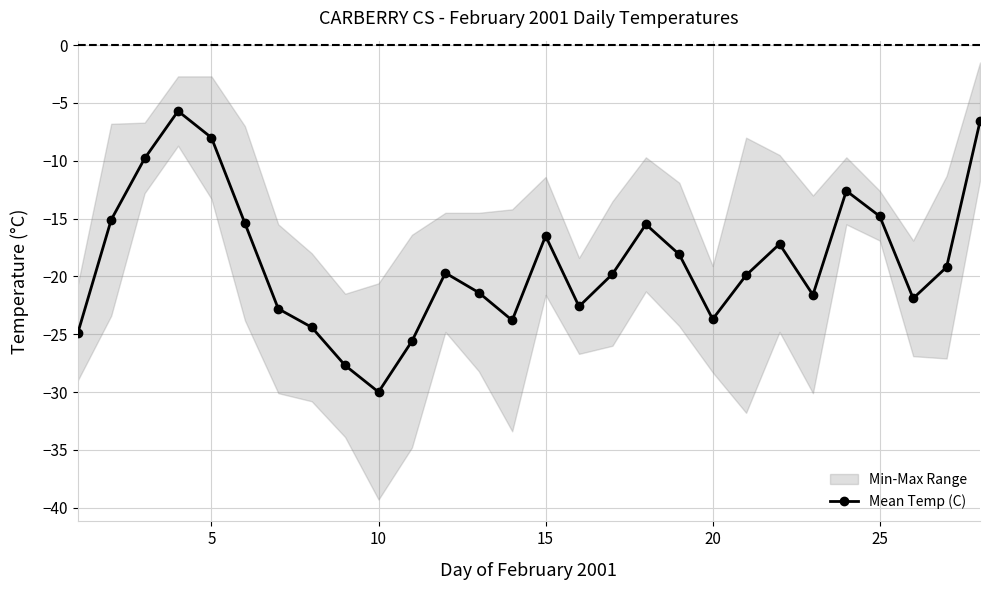

What is the lowest value of the Mean Temp (C) series?

-30.0